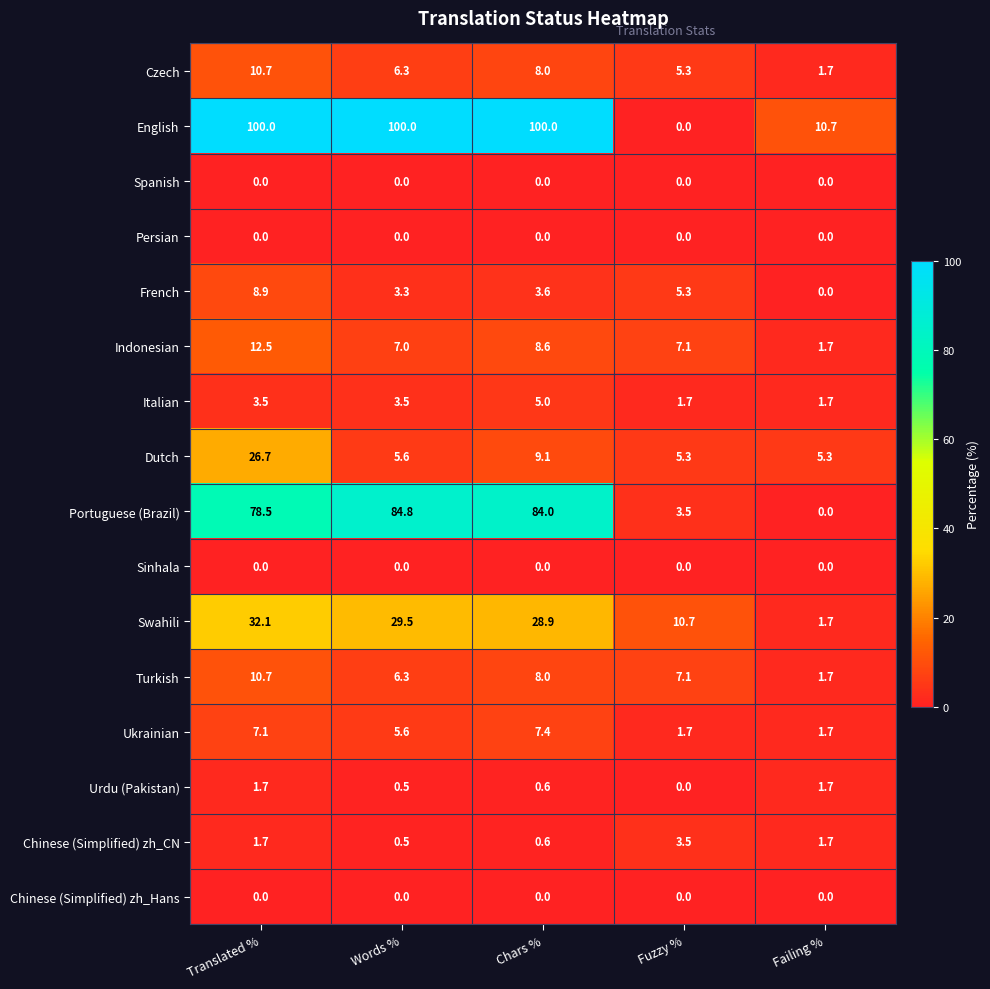

What is the difference between the second highest and second lowest values in the Urdu (Pakistan) series?

1.2